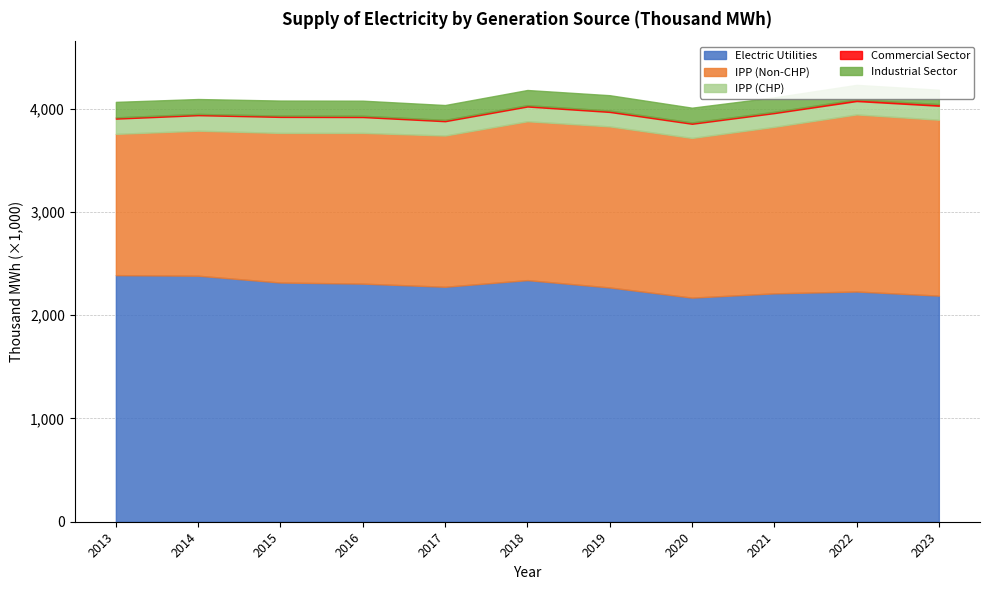

Between 2014 and 2019, which is larger?

2014